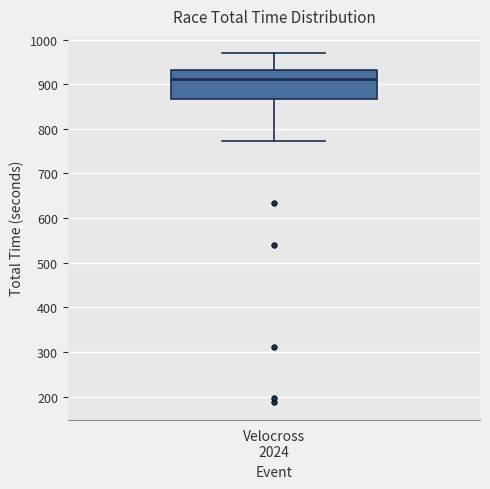

Where does the median line of the box for Velocross 2024 sit on the y-axis? The values are not printed on the chart, so give them approximately, as read against the axis.

910